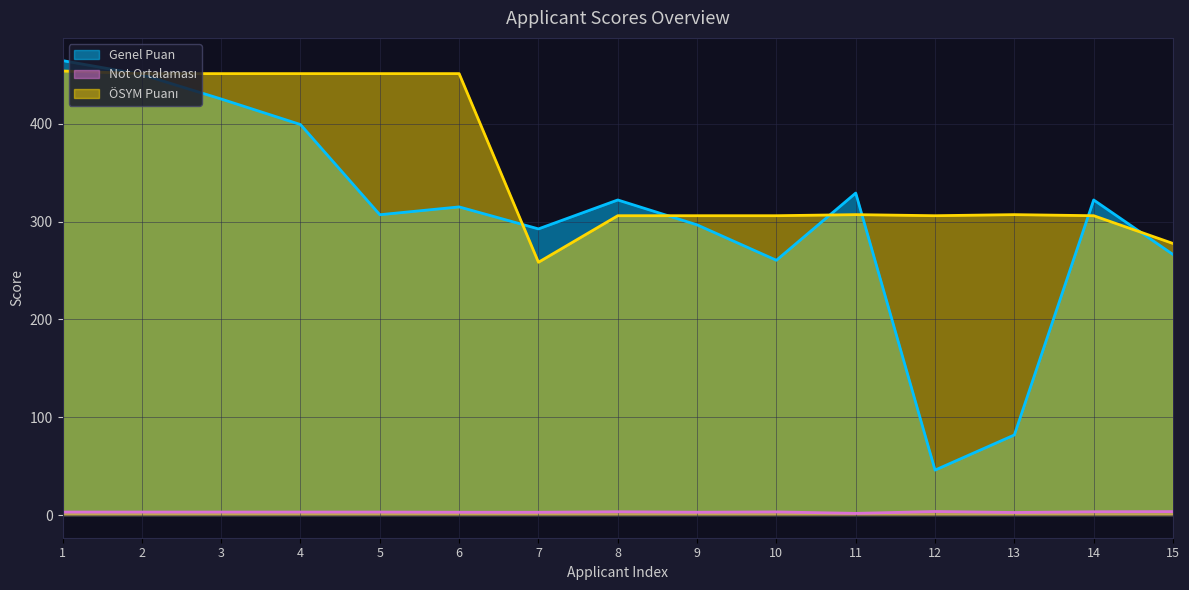

What is the difference between the ÖSYM Puanı values at 4 and 8?

145.3